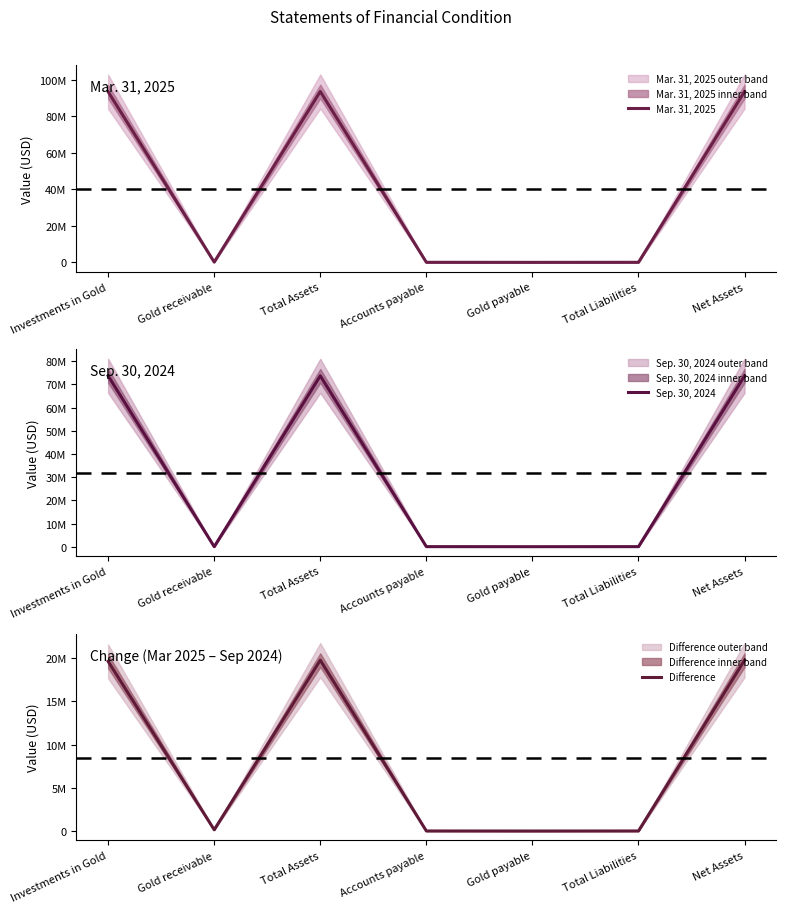

How many interior local valleys does the Sep. 30, 2024 series have?

2